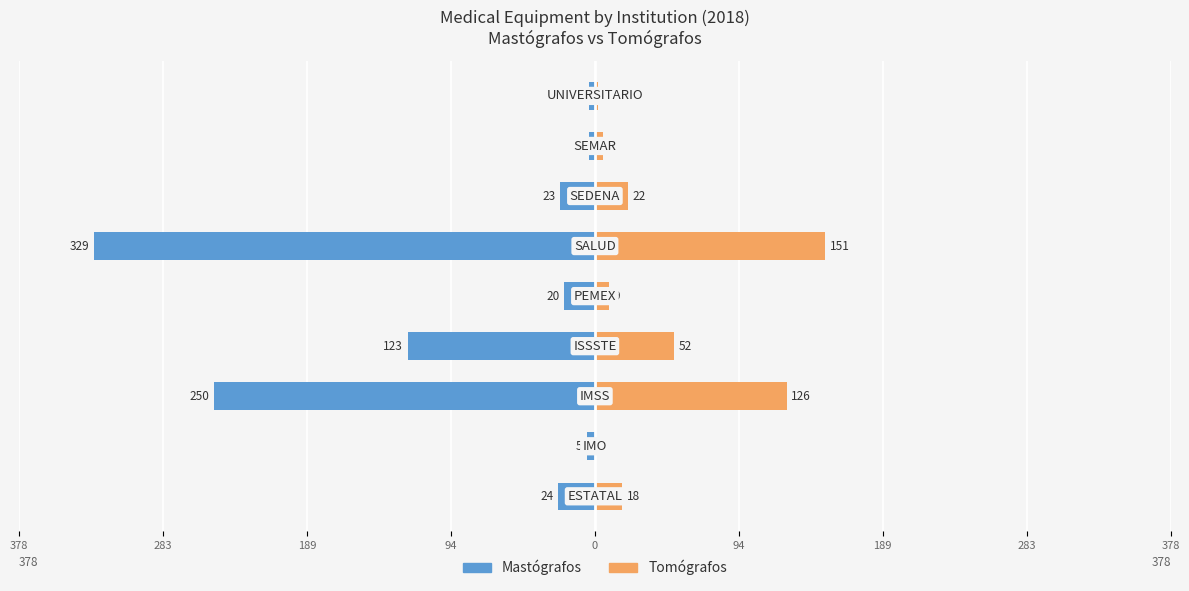

The Mastógrafos series shows -20 at 0. True or false?

True